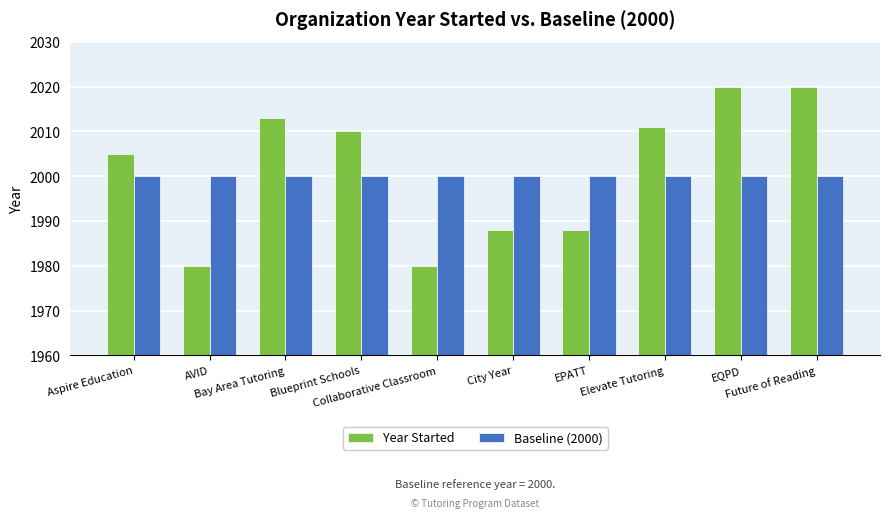

What is the average value of the Year Started series?

2002